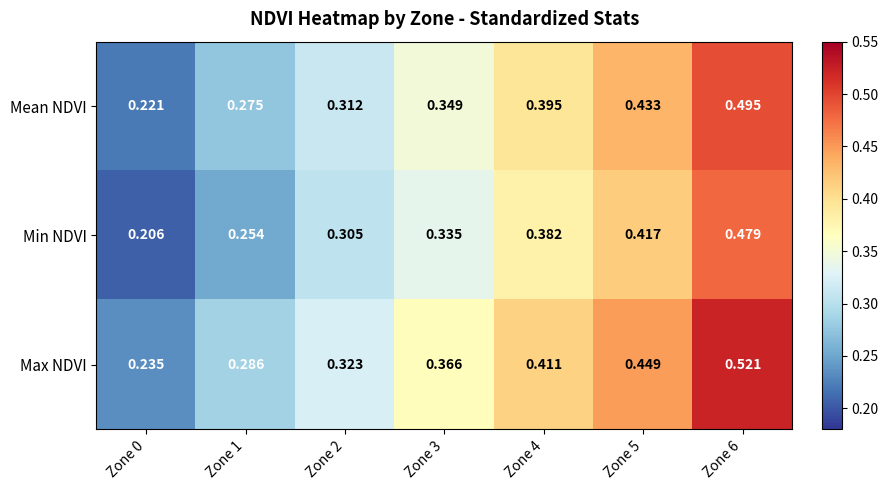

Which category has the highest value across all series?

Zone 6